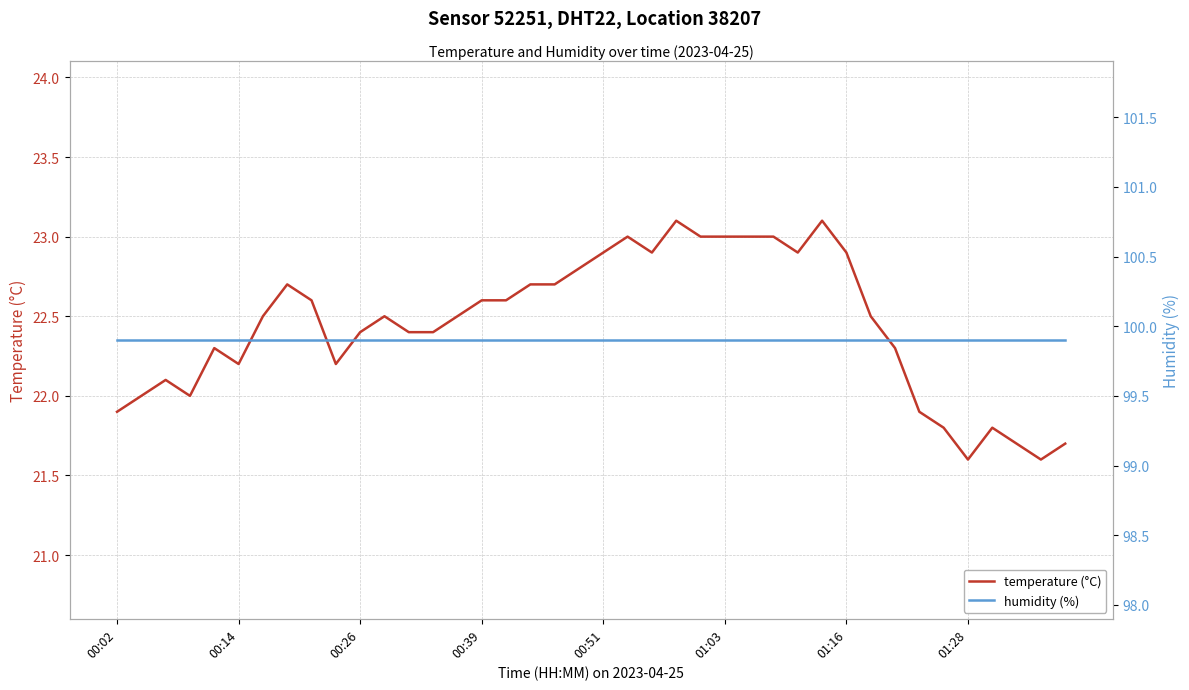

Is this an area chart (filled region under the line)?

No